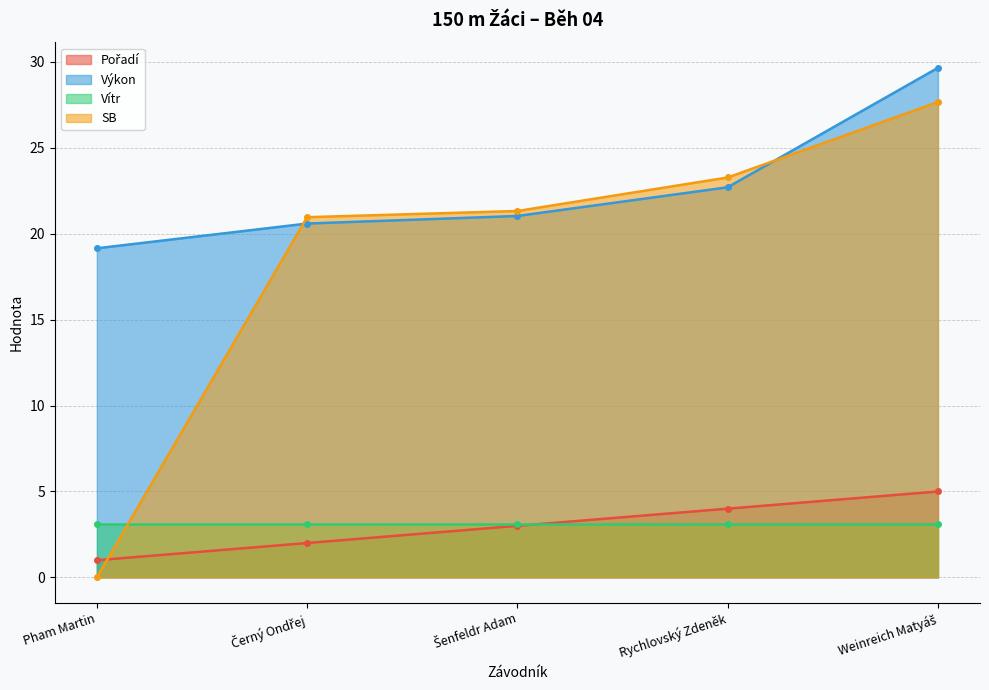

At which label does SB reach its peak?

Weinreich Matyáš